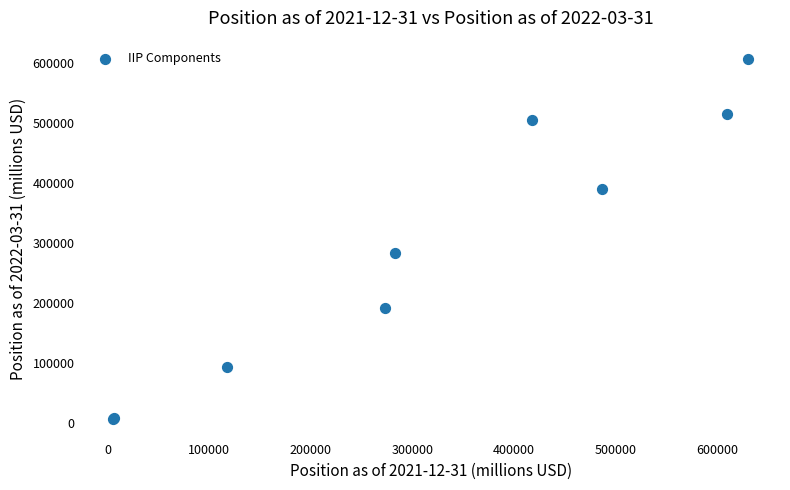

What Y value in the scatter plot is closest to 306136?

282189.1